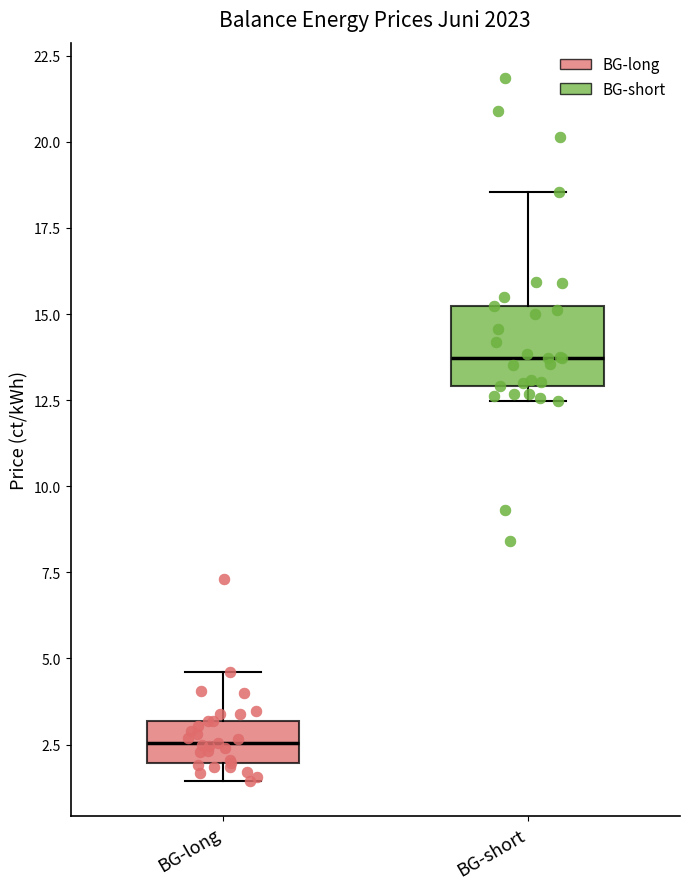

Reading left to right, transcribe this box plot: for each box, give where its median line is, the range the box spans, and where its two whiskers end, as read against the y-axis. The values are not printed on the chart, so give them approximately, as read against the axis.

BG-long: median 2.5, box 2.0 to 3.0, whiskers 1.5 to 4.5
BG-short: median 13.5, box 13.0 to 15.0, whiskers 12.5 to 18.5